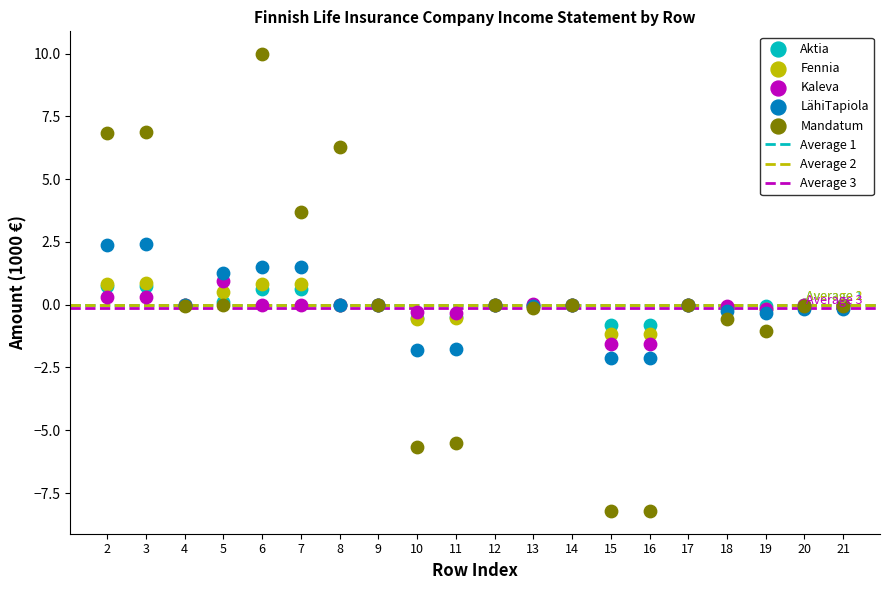

Which series contains the highest Y value?

Mandatum